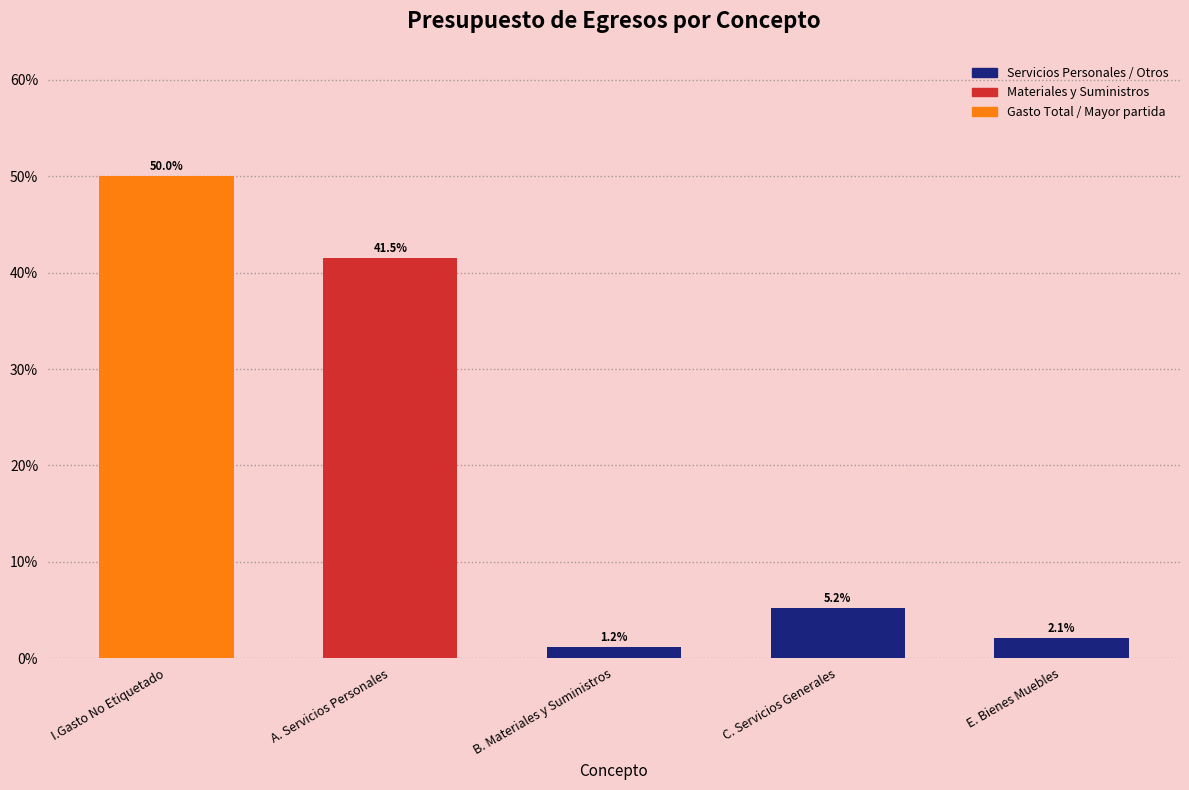

Reading left to right, extract all data points from this chart.

I.Gasto No Etiquetado=50.0	A. Servicios Personales=41.5	B. Materiales y Suministros=1.2	C. Servicios Generales=5.2	E. Bienes Muebles=2.1